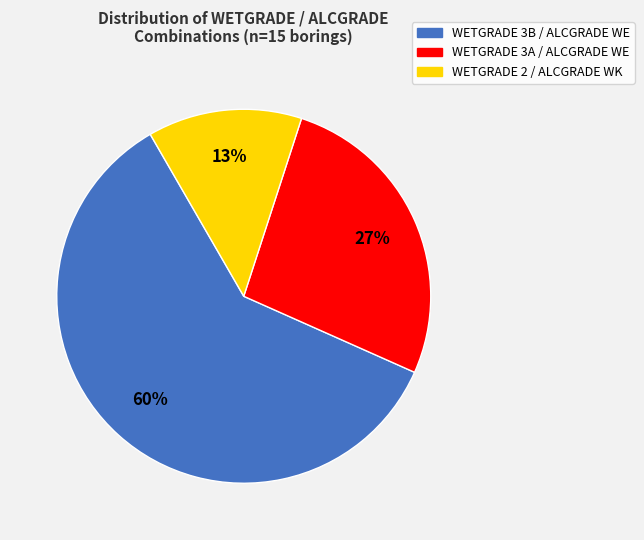

How many segments does this pie chart have?

3